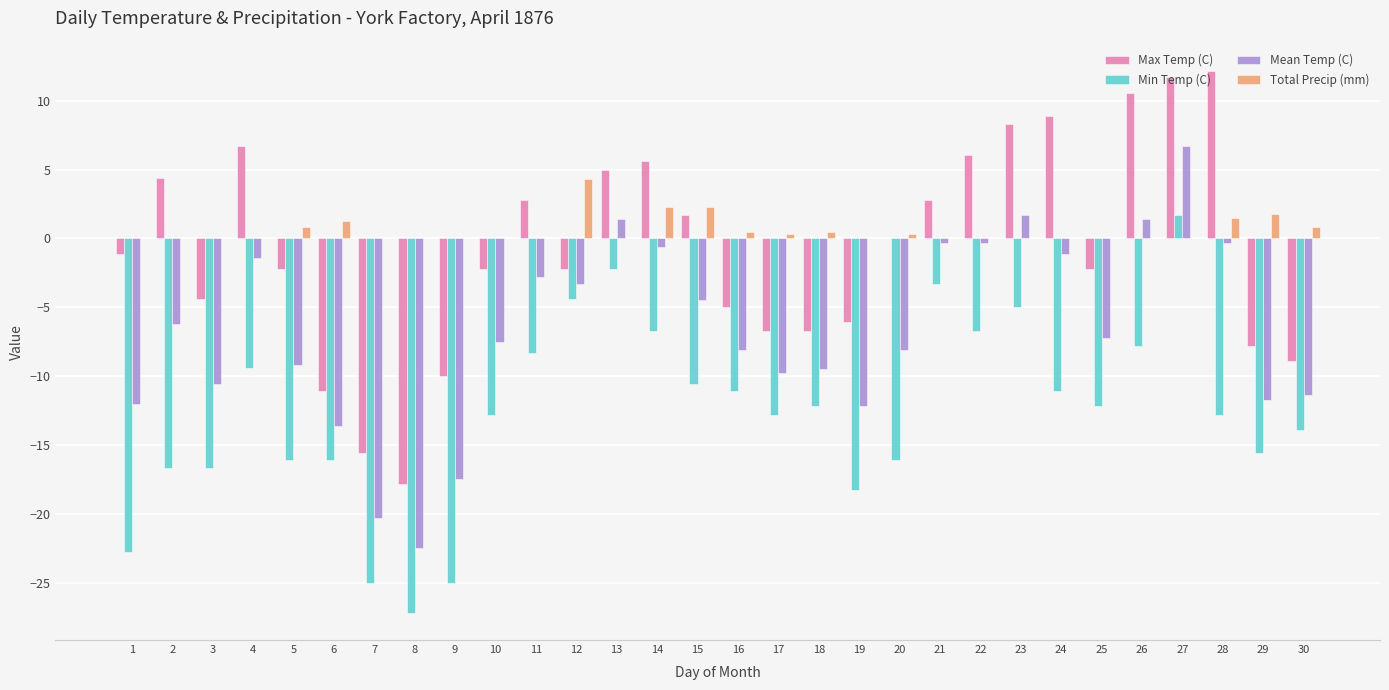

What is the total value across all series at 26?

4.2